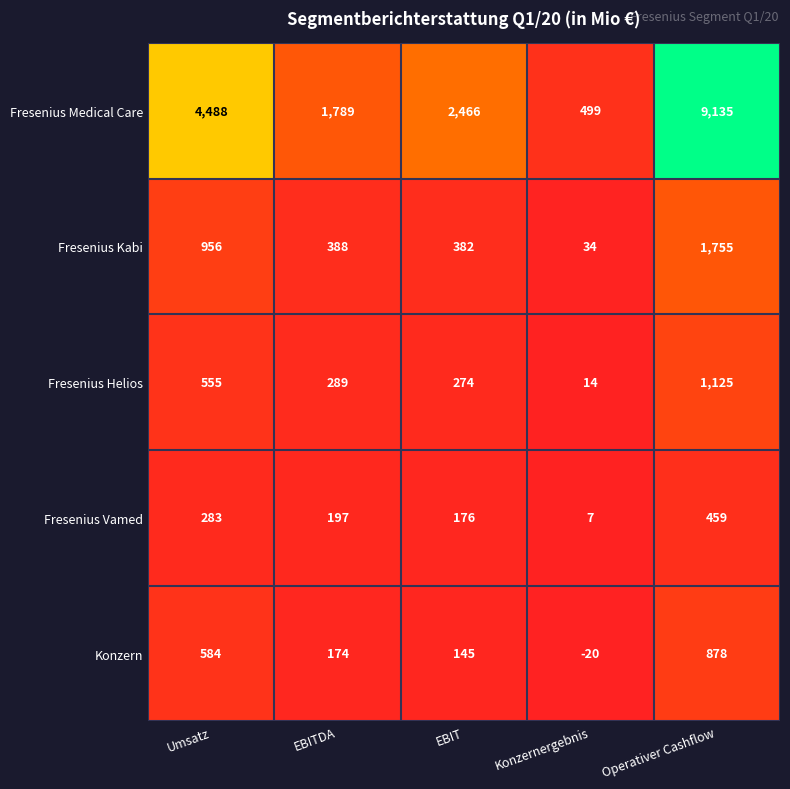

At EBITDA, list the series in order from smallest to largest.

Konzern, Fresenius Vamed, Fresenius Helios, Fresenius Kabi, Fresenius Medical Care